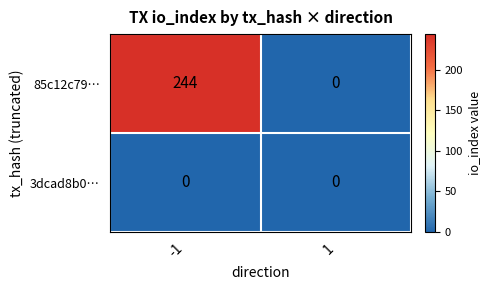

What is the difference between the 85c12c79… values at -1 and 1?

244